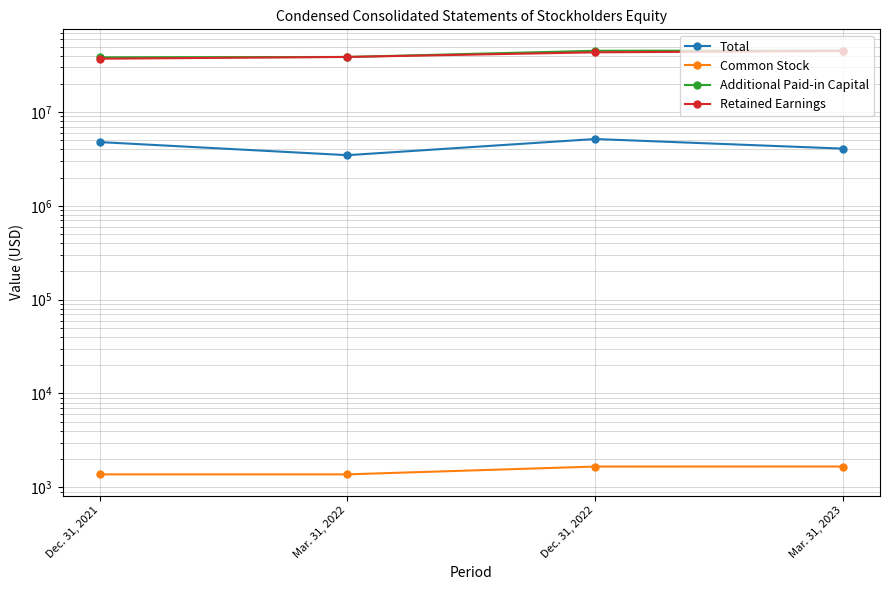

How many values in the Additional Paid-in Capital series exceed 45058262?

1